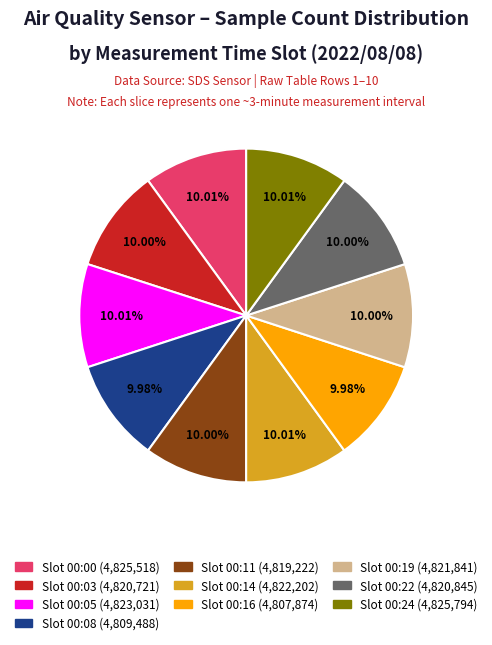

Is there any slice that represents more than half of the pie?

No